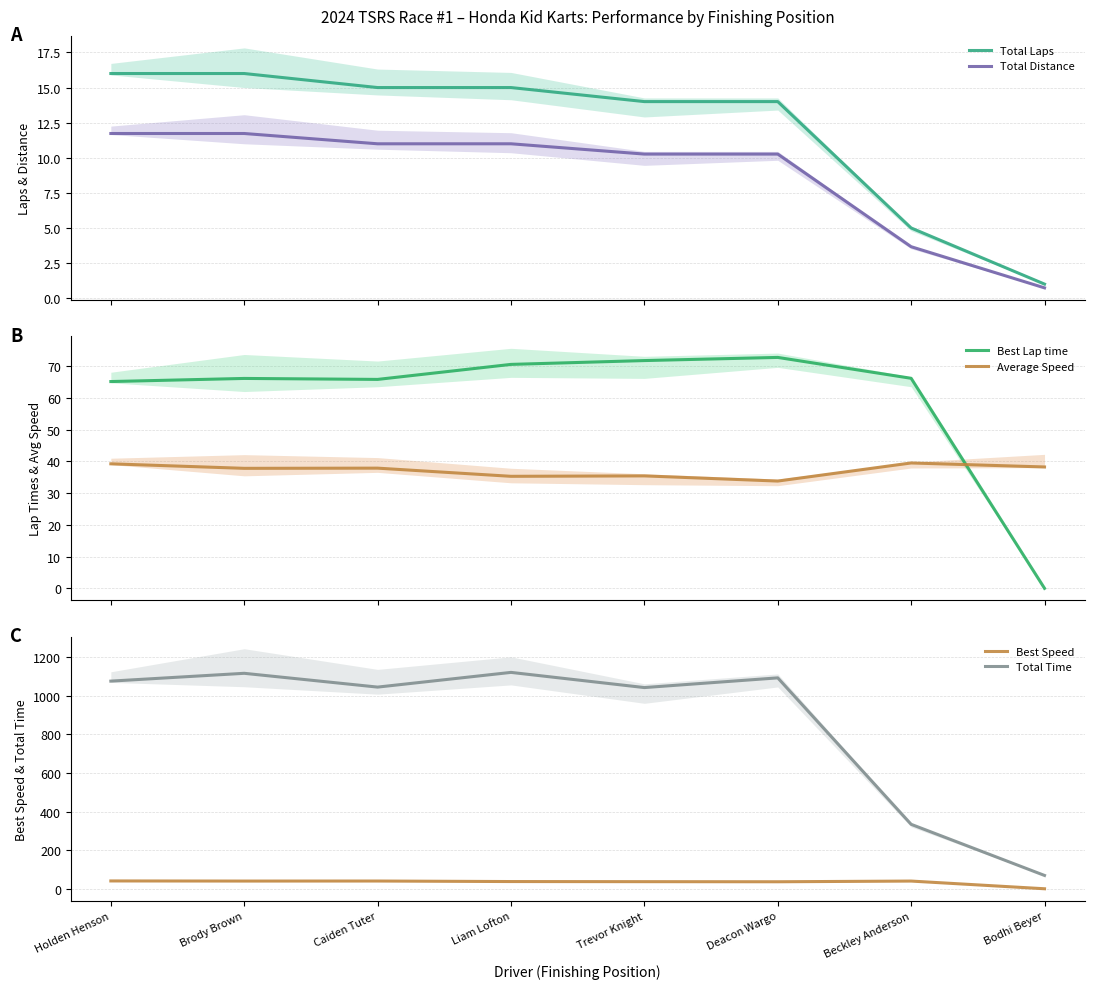

At how many categories does at least one series exceed 486?

6